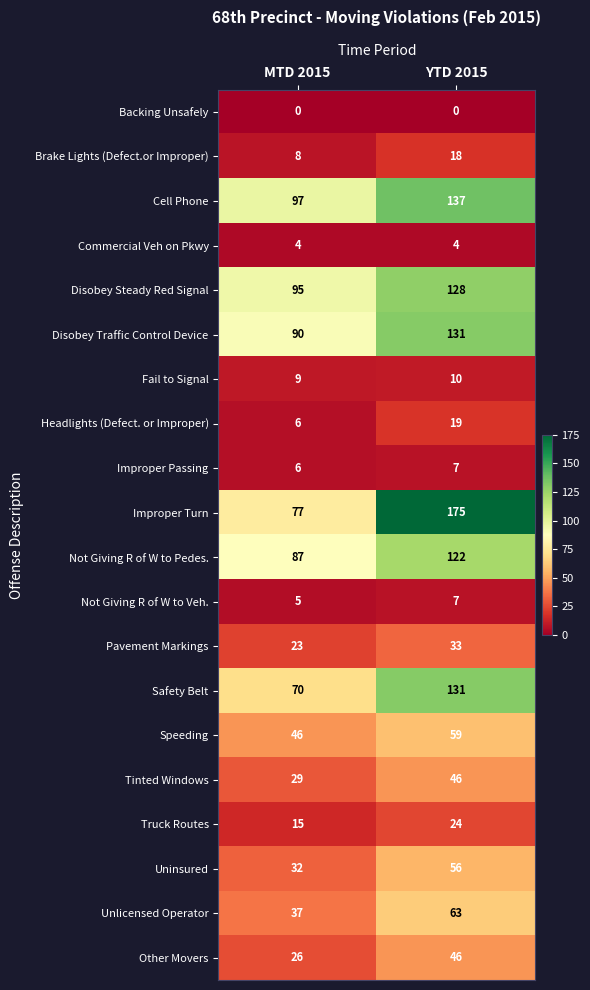

What is the difference between the Disobey Traffic Control Device values at YTD 2015 and MTD 2015?

41